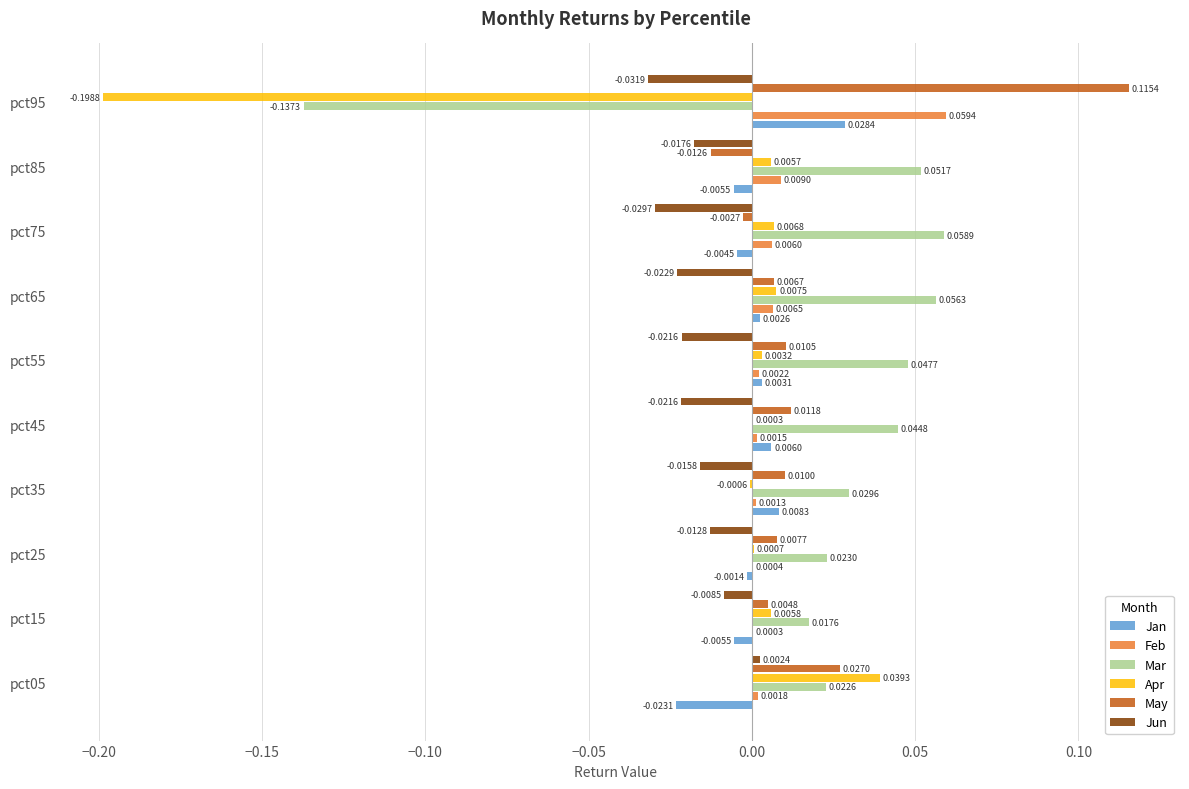

Which series changed the most between pct25 and pct55?

Mar